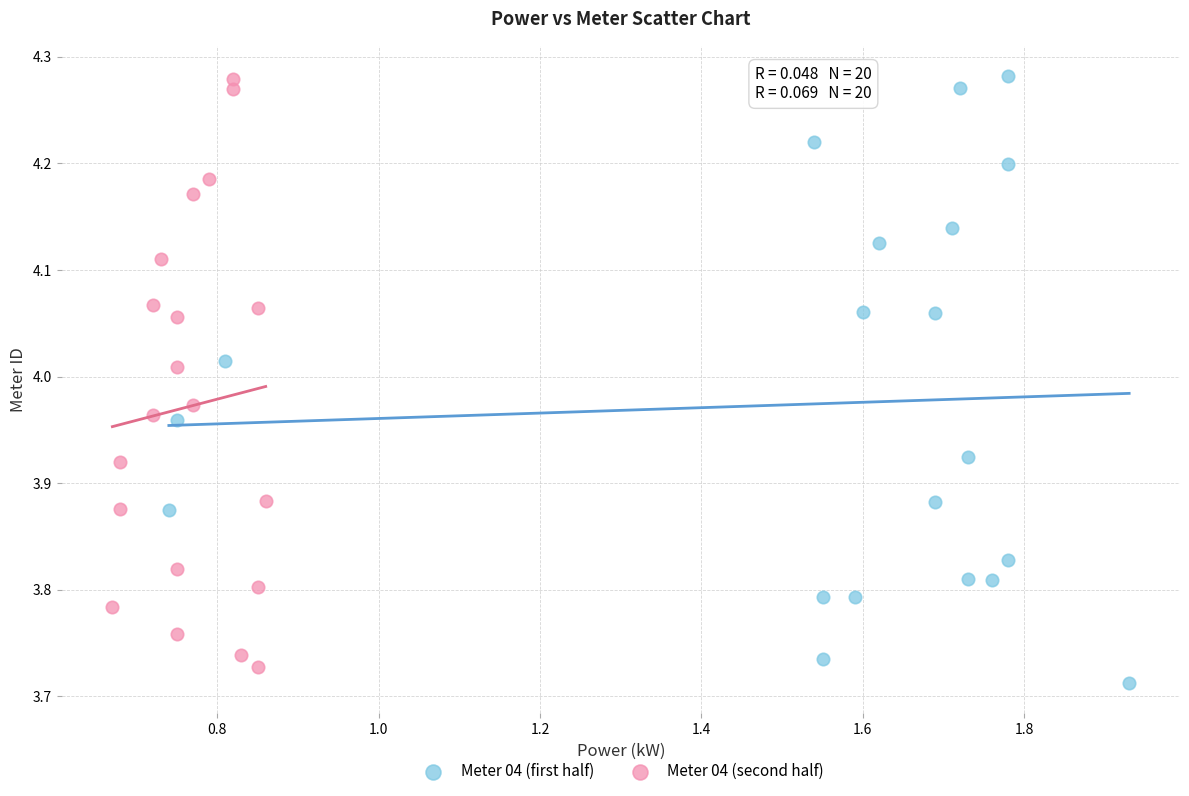

What are all the series names shown in the legend?

Meter 04 (first half), Meter 04 (second half)